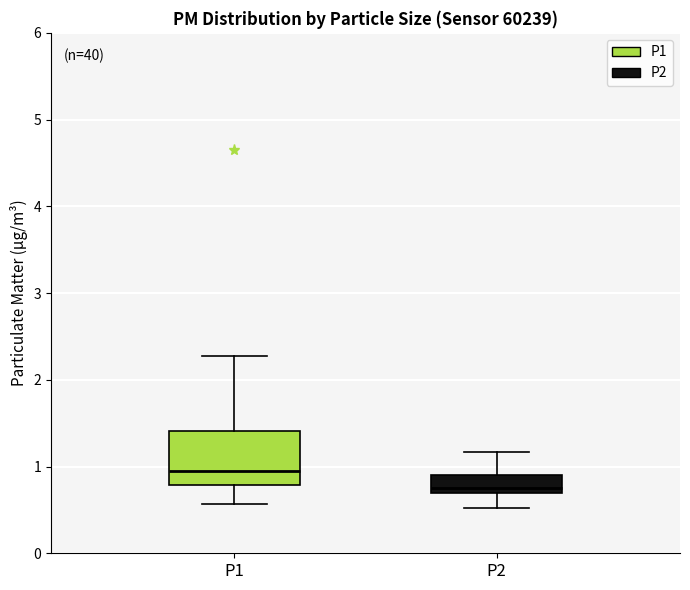

Where does the upper whisker of the box for P2 end on the y-axis? The values are not printed on the chart, so give them approximately, as read against the axis.

1.2